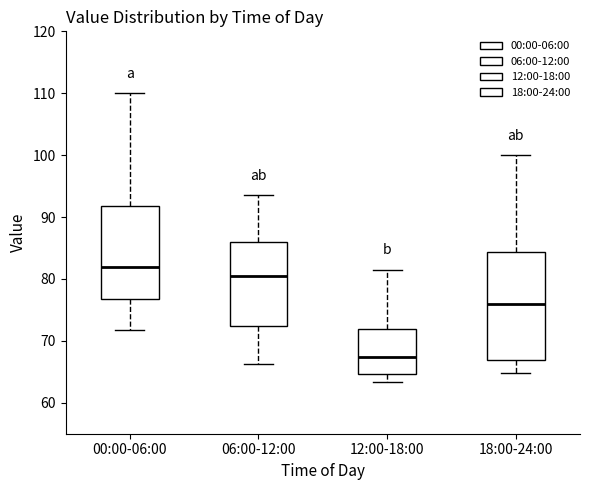

Reading left to right, read every box against the y-axis: the position of its median line, the range the box covers, and the ends of its whiskers. The values are not printed on the chart, so give them approximately, as read against the axis.

00:00-06:00: median 82, box 77 to 92, whiskers 72 to 110
06:00-12:00: median 80, box 72 to 86, whiskers 66 to 94
12:00-18:00: median 67, box 65 to 72, whiskers 63 to 82
18:00-24:00: median 76, box 67 to 84, whiskers 65 to 100